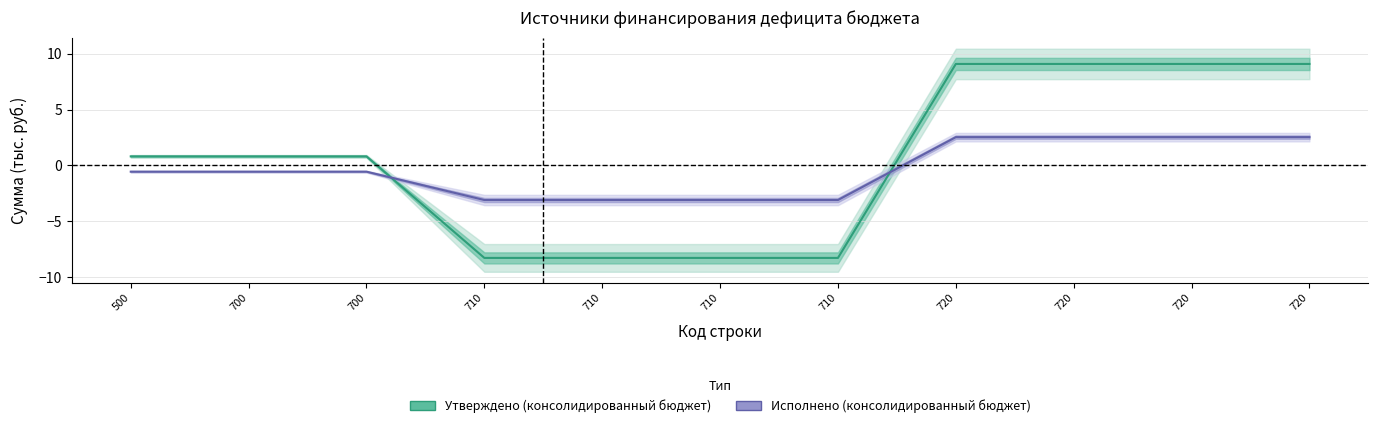

Rank the categories by Исполнено (консолидированный бюджет) value from highest to lowest.

720, 720, 720, 720, 500, 700, 700, 710, 710, 710, 710